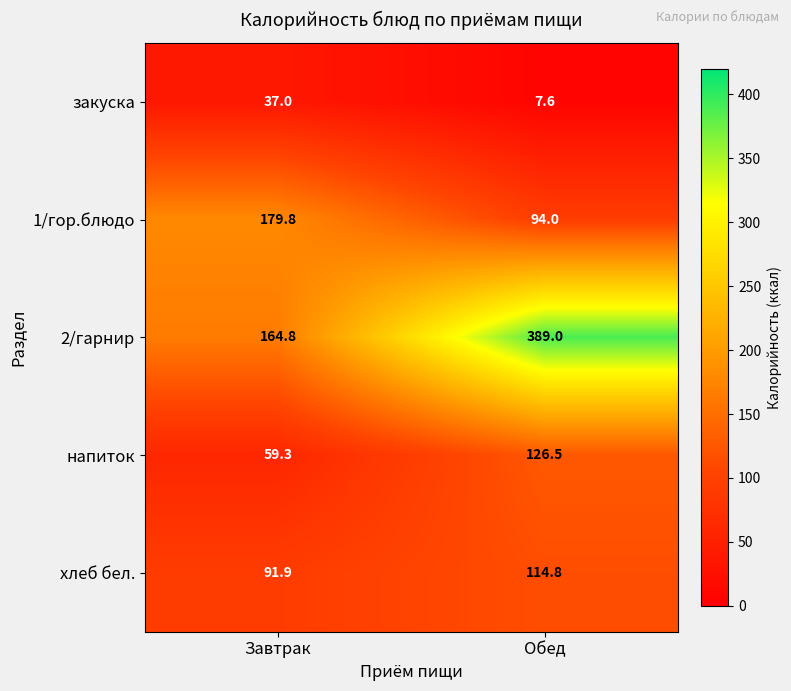

The value of 1/гор.блюдо at Завтрак is 179.8. True or false?

True